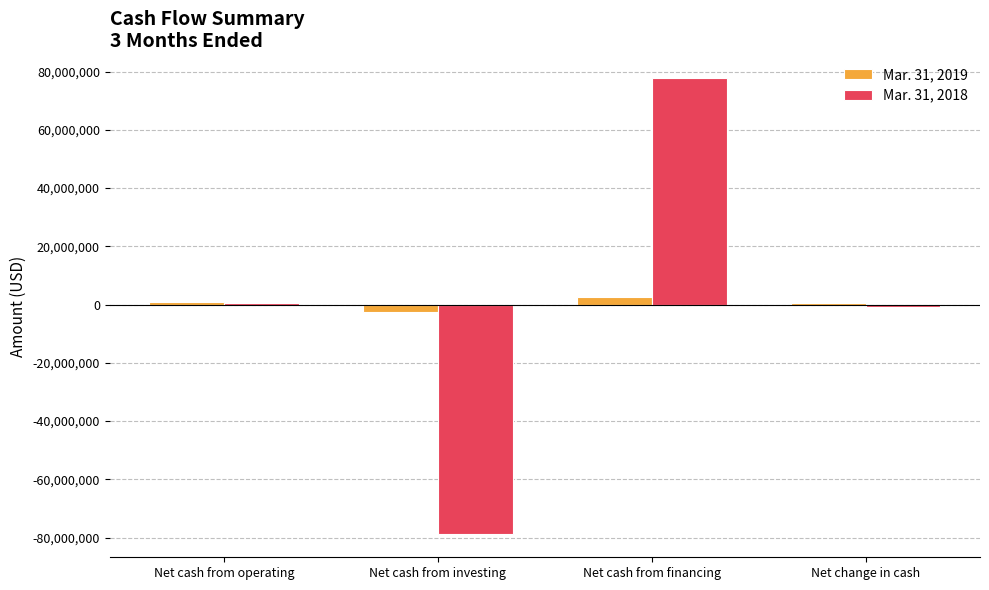

Does the chart contain stacked bars?

No